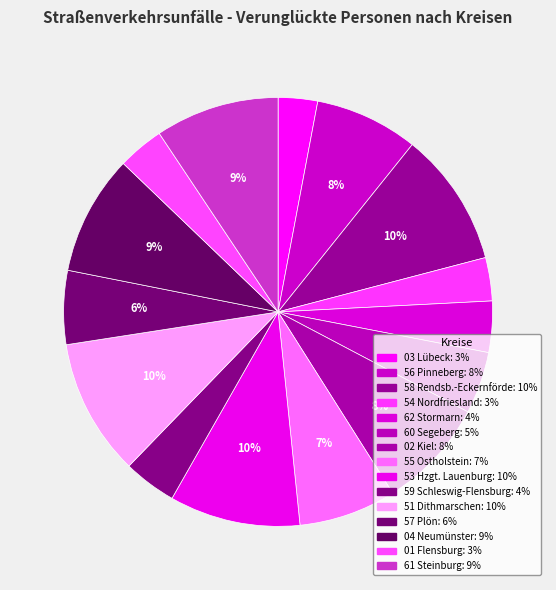

Is there any slice that represents more than half of the pie?

No